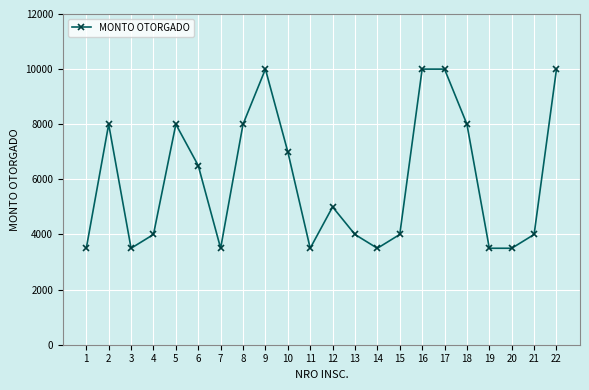

What is the value of the 6th point from the left?

6500